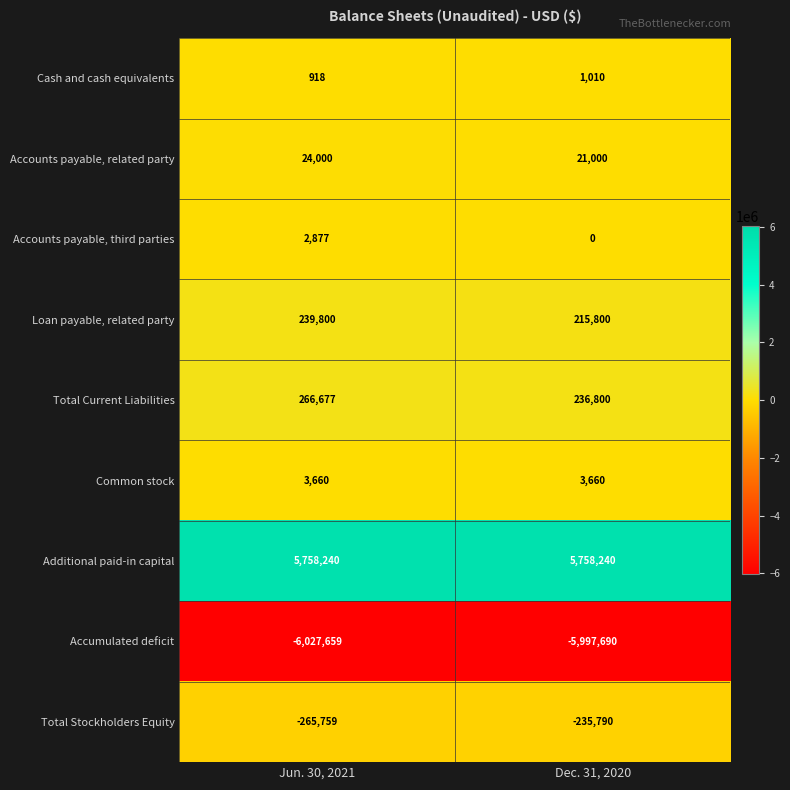

What is the spread (max minus min) of values at Jun. 30, 2021?

11785899